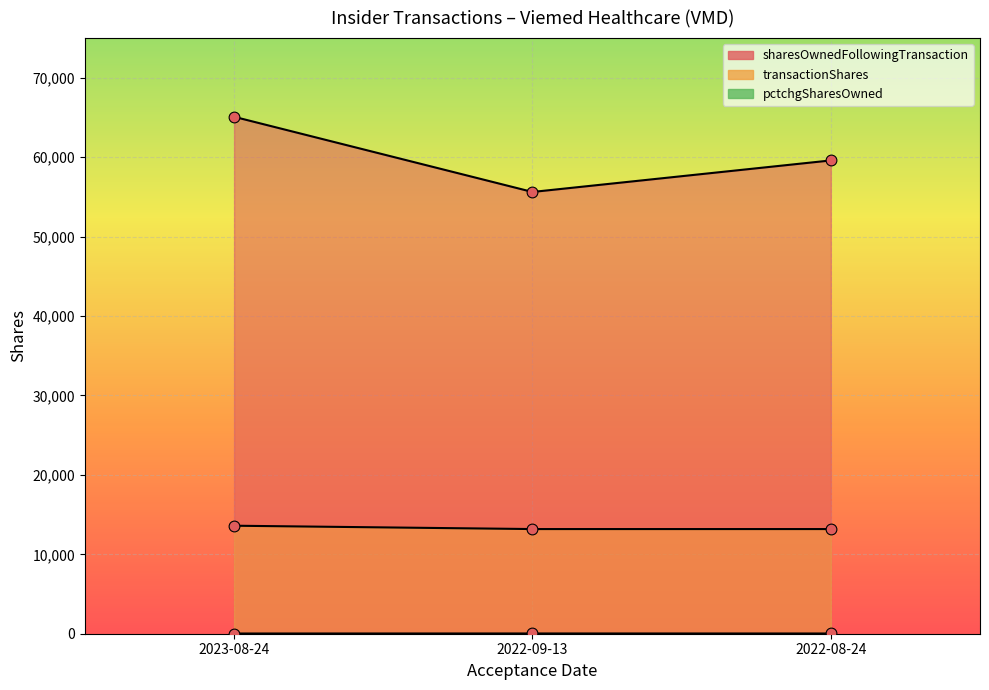

At how many categories does at least one series exceed 6231?

3